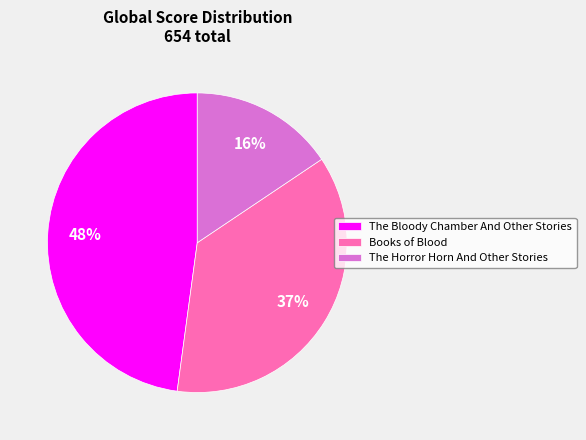

To the nearest percent, what portion does Books of Blood represent?

37%